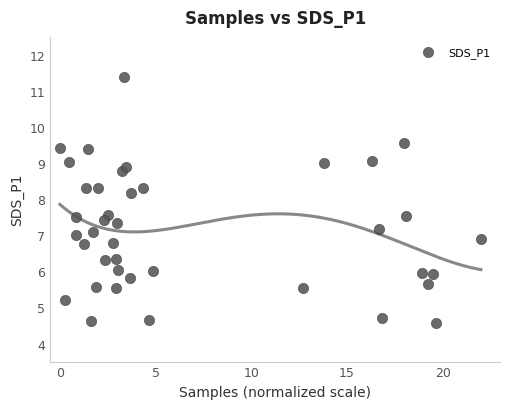

What is the range of Y values (max minus min)?

6.8